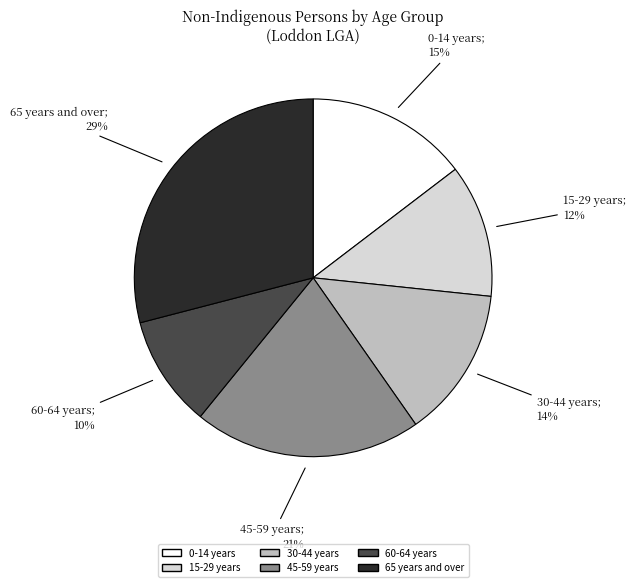

Is there any slice that represents more than half of the pie?

No